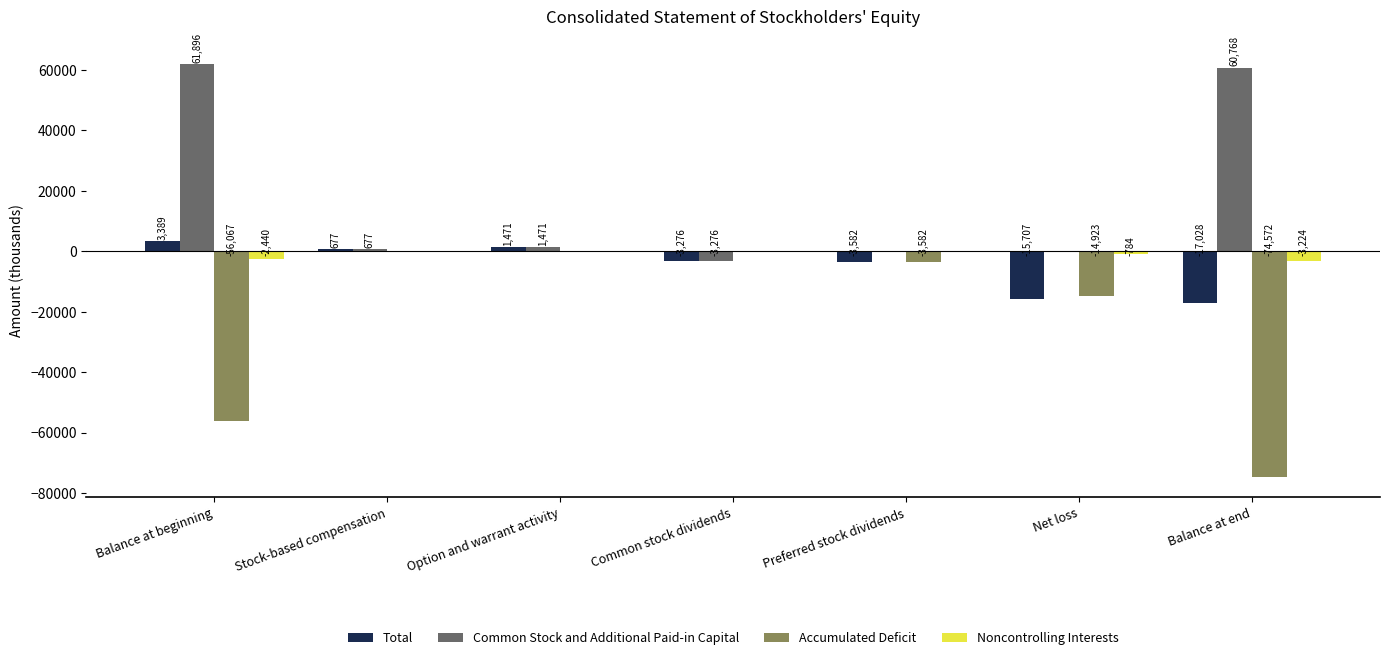

What is the total value across all series at Option and warrant activity?

2942